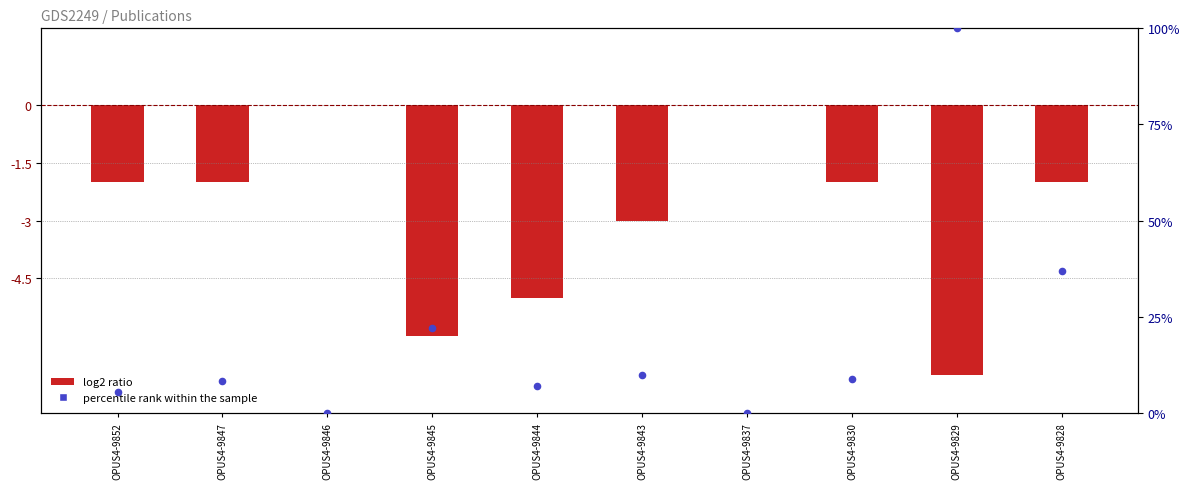

Which series reaches the maximum Y coordinate?

percentile rank within the sample